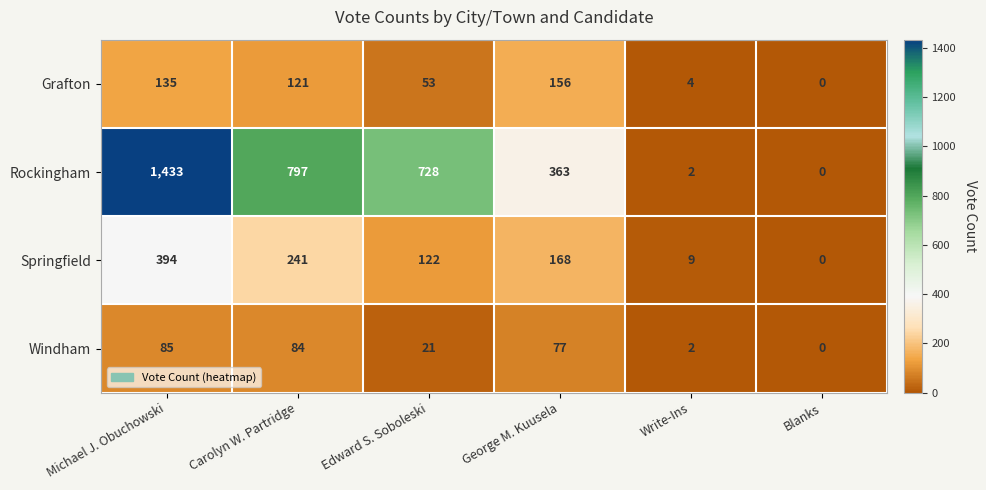

True or false: Springfield has a value of 0 at Blanks.

True